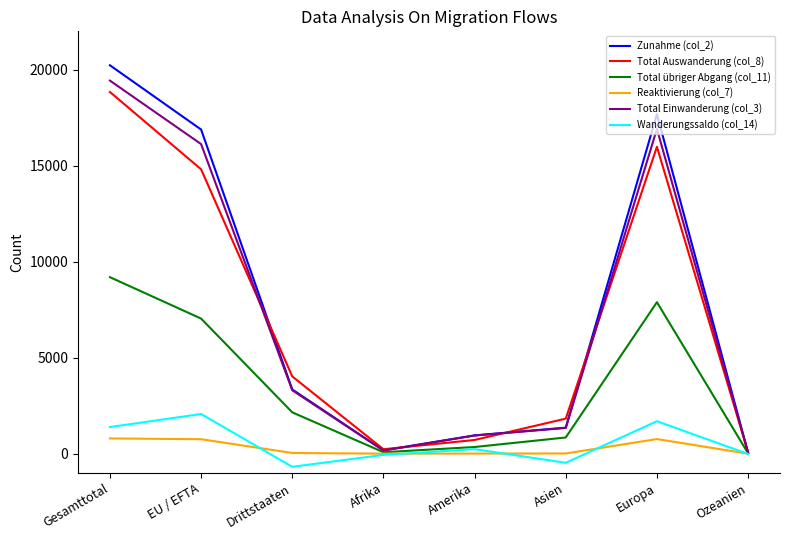

At which label does Total Einwanderung (col_3) first exceed 3306?

Gesamttotal